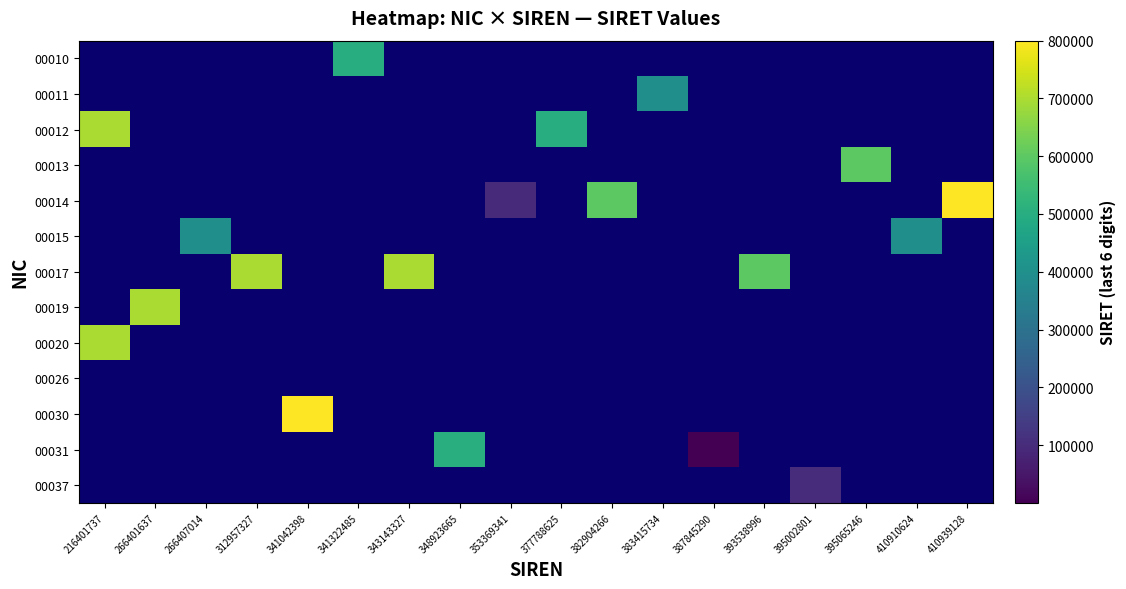

How many categories are shown in the chart?

18